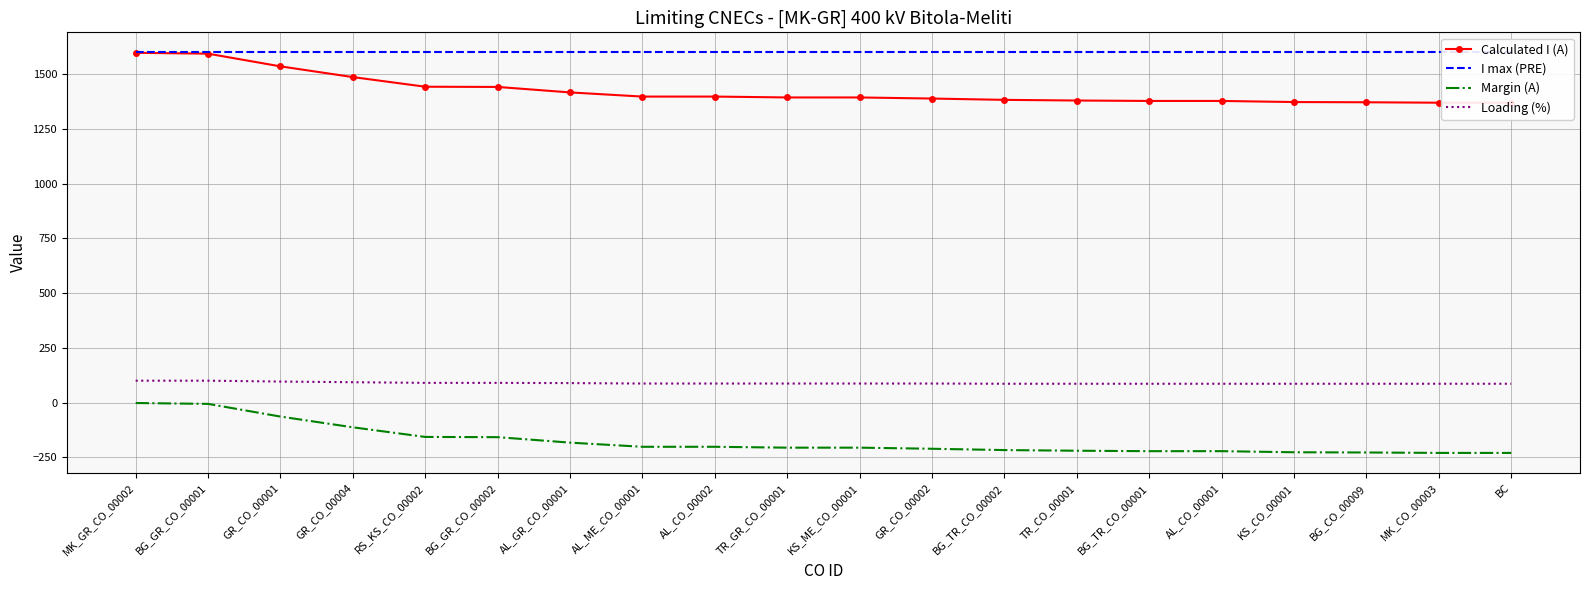

How many distinct data groups are displayed?

4